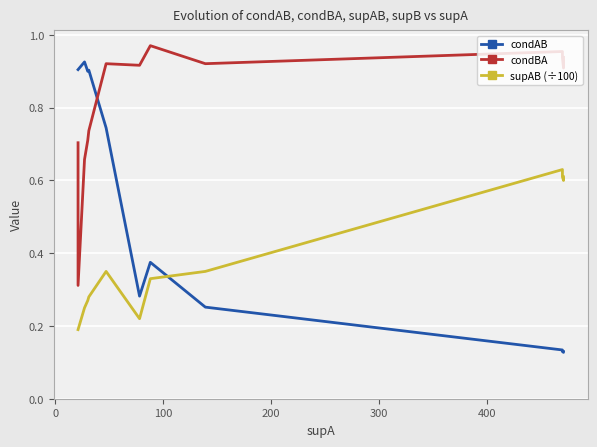

What is the difference between the maximum and minimum values in the condBA series?

0.7